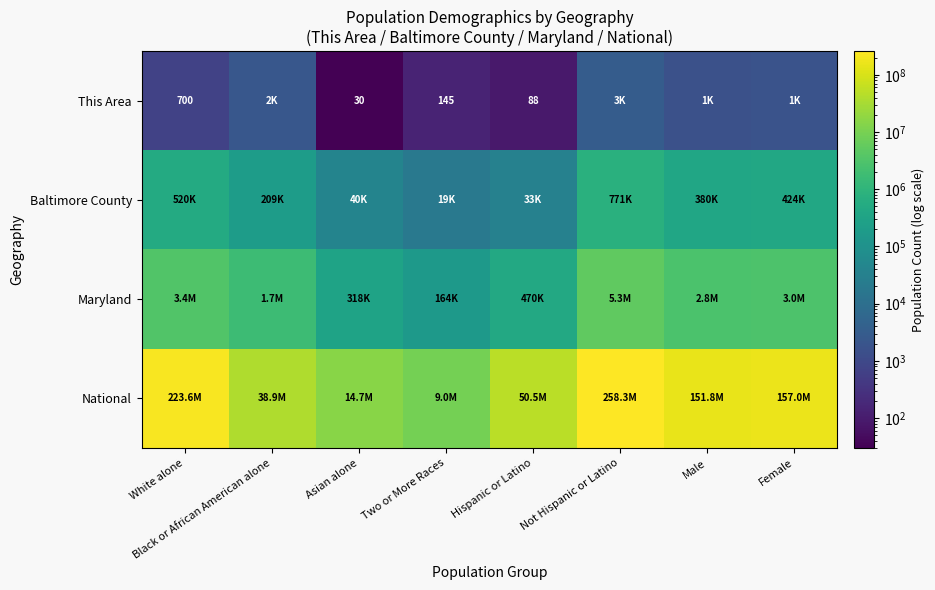

Between Black or African American alone and Male, which series saw the biggest shift?

National